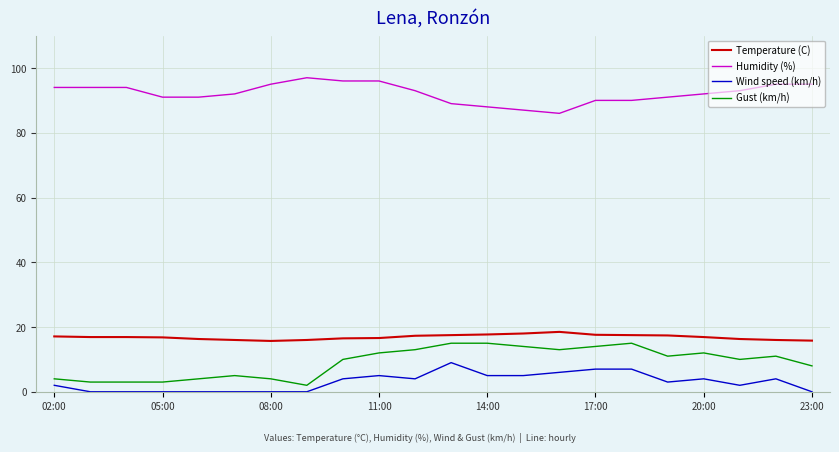

True or false: Temperature (C) and Wind speed (km/h) intersect in this chart.

False